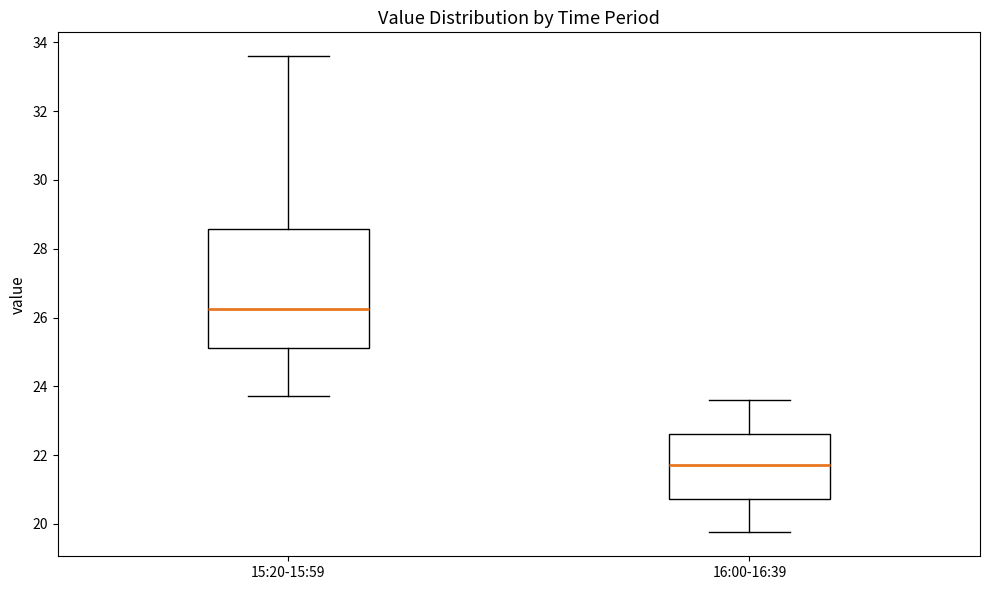

Reading left to right, transcribe this box plot: for each box, give where its median line is, the range the box spans, and where its two whiskers end, as read against the y-axis. The values are not printed on the chart, so give them approximately, as read against the axis.

15:20-15:59: median 26.2, box 25.2 to 28.6, whiskers 23.8 to 33.6
16:00-16:39: median 21.8, box 20.8 to 22.6, whiskers 19.8 to 23.6